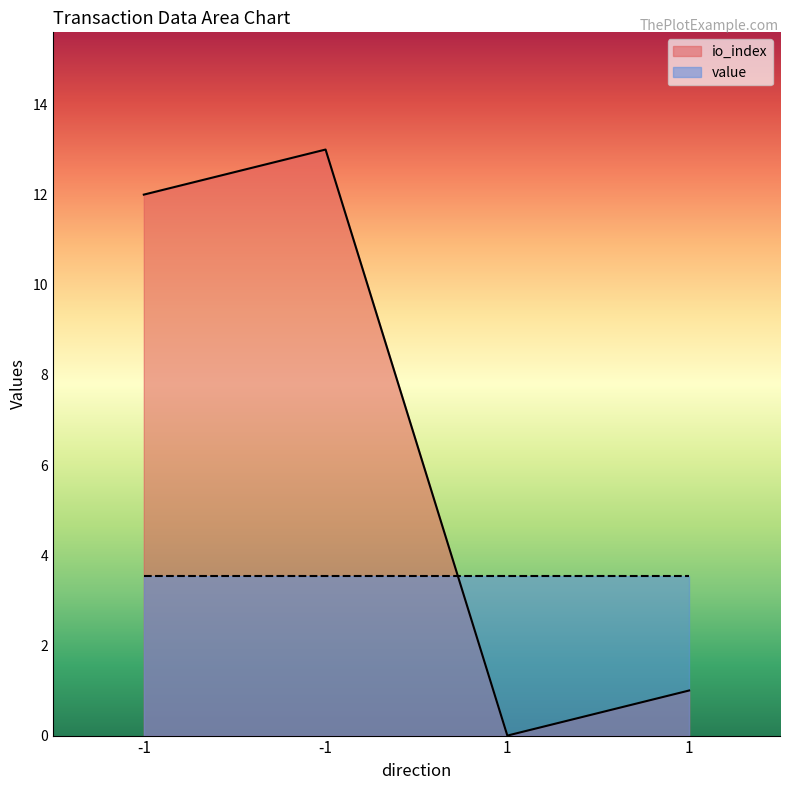

How many points are higher than both their immediate neighbors (excluding endpoints)?

1